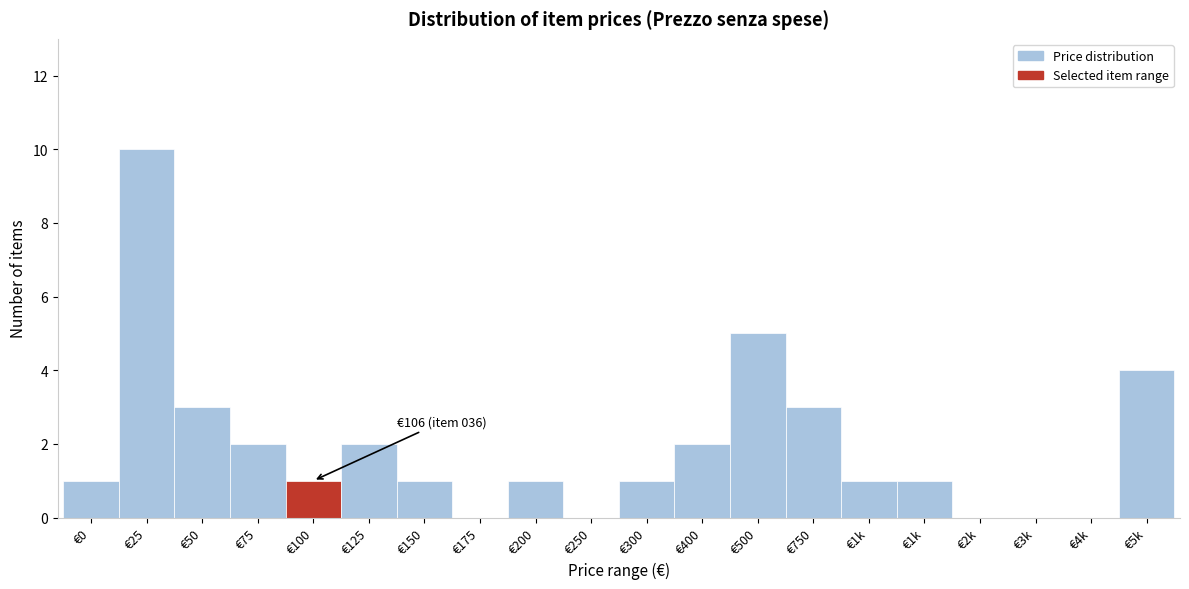

Are the bars horizontal?

No